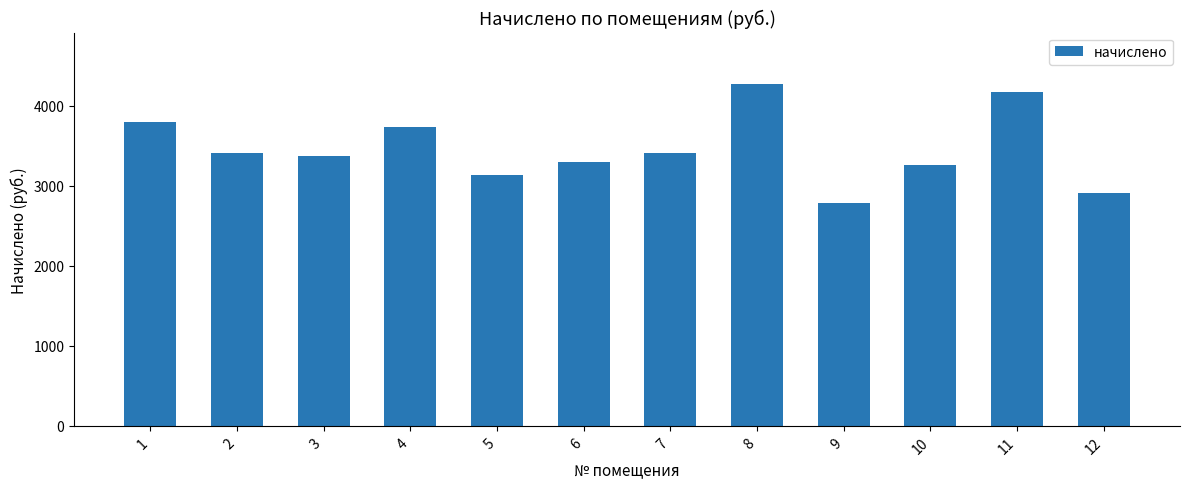

The value at 4 is 3739.8. True or false?

True